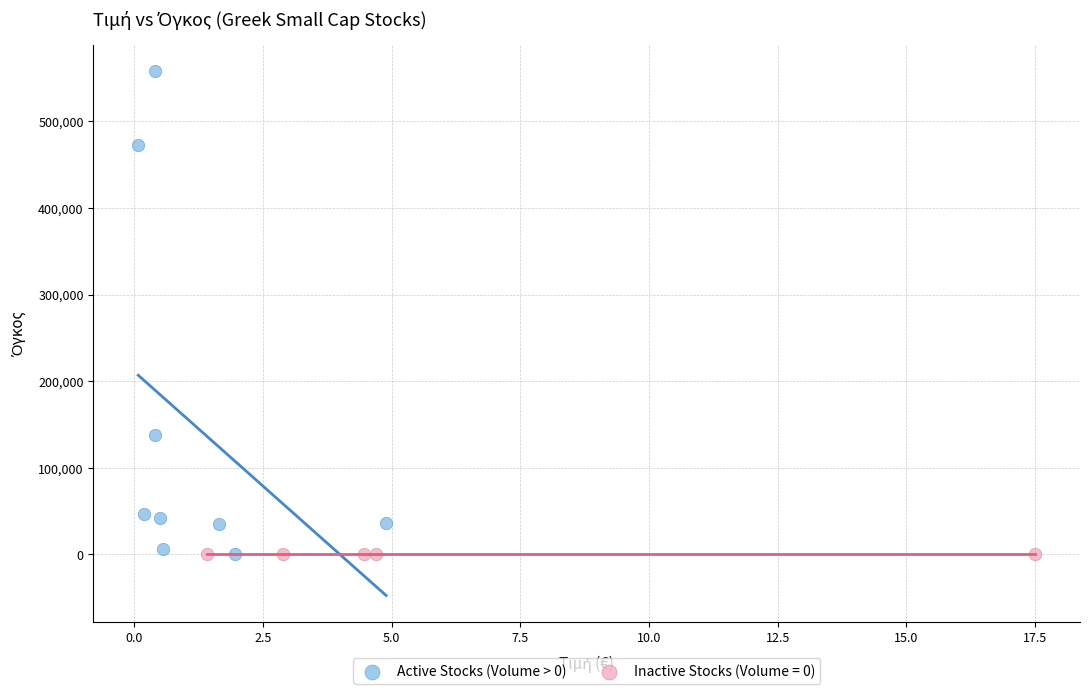

Which series reaches the maximum Y coordinate?

Active Stocks (Volume > 0)